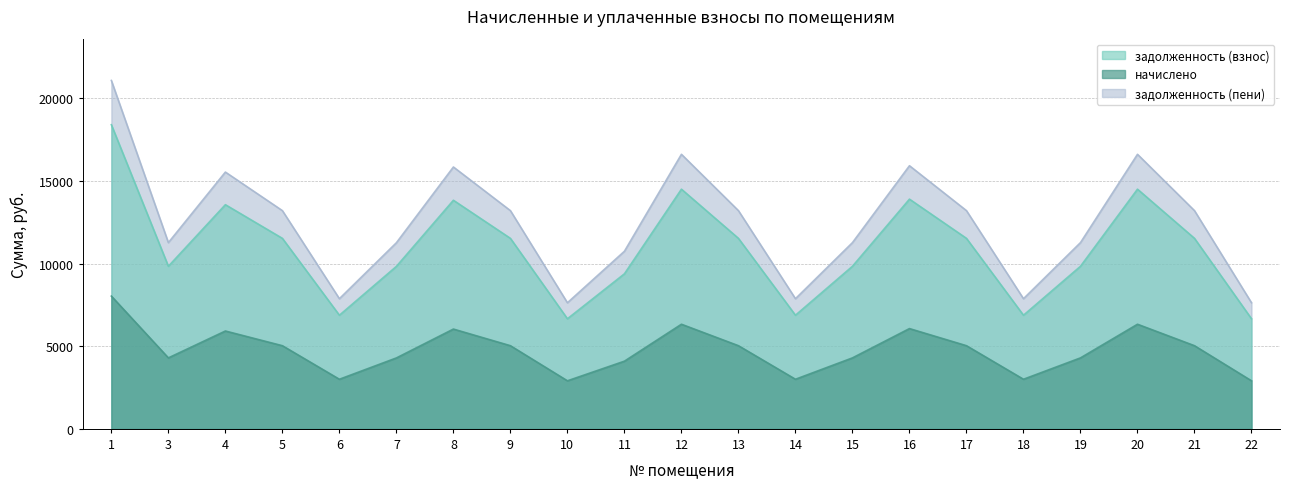

What is the average value of the задолженность (взнос) series?

10903.6